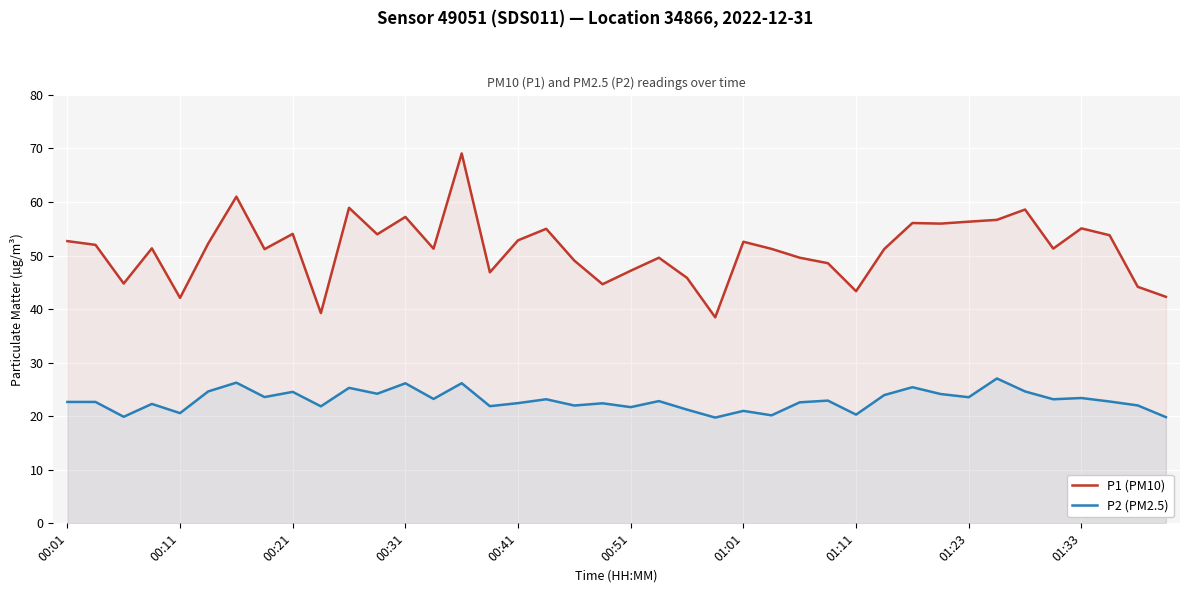

Which series has the widest spread of values?

P1 (PM10)